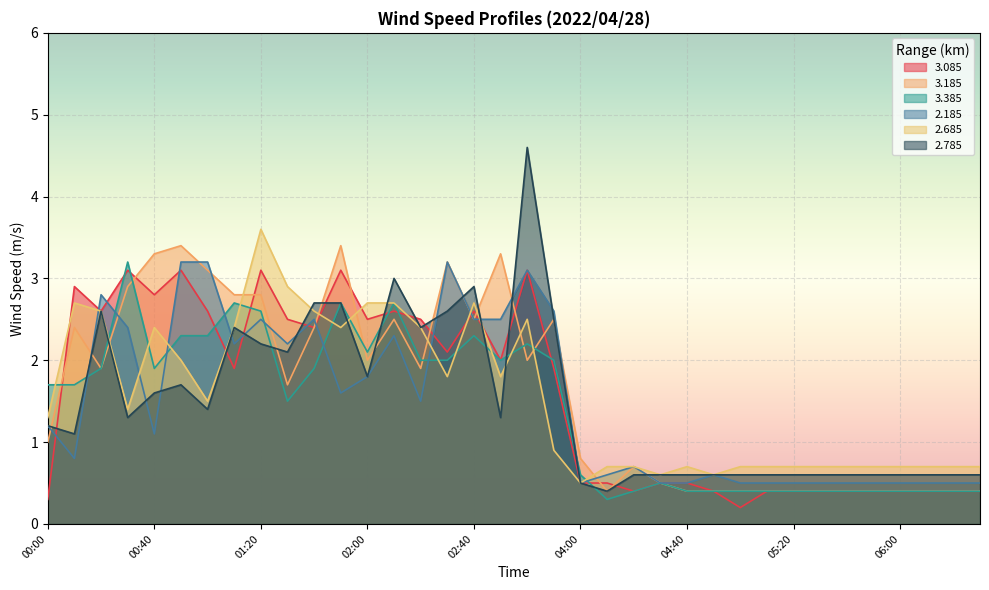

Between 00:50 and 05:00, which series saw the biggest shift?

3.185